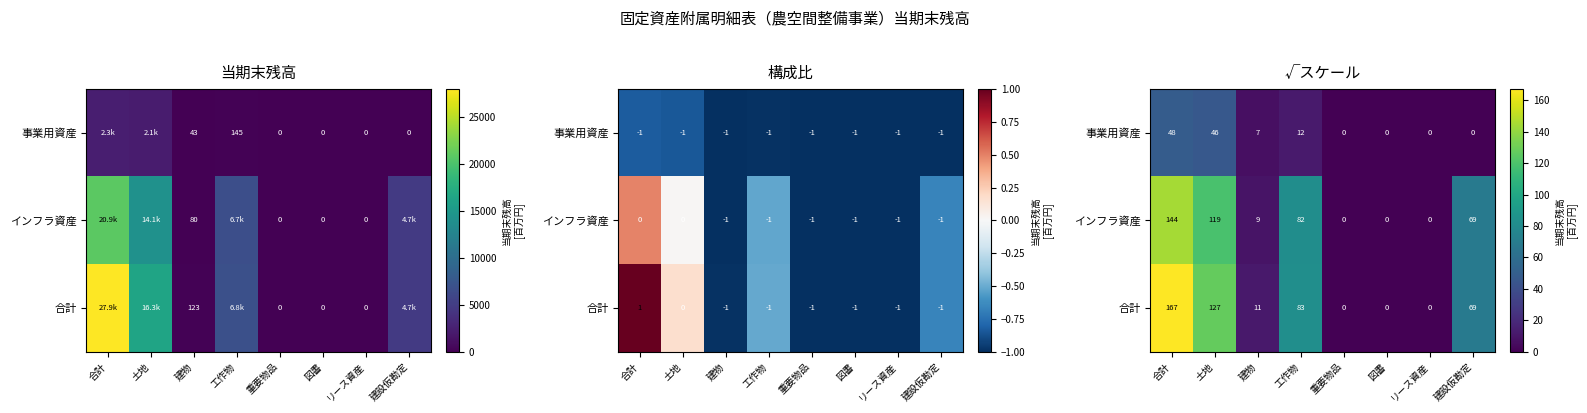

How many values in the インフラ資産 series are below 68?

4